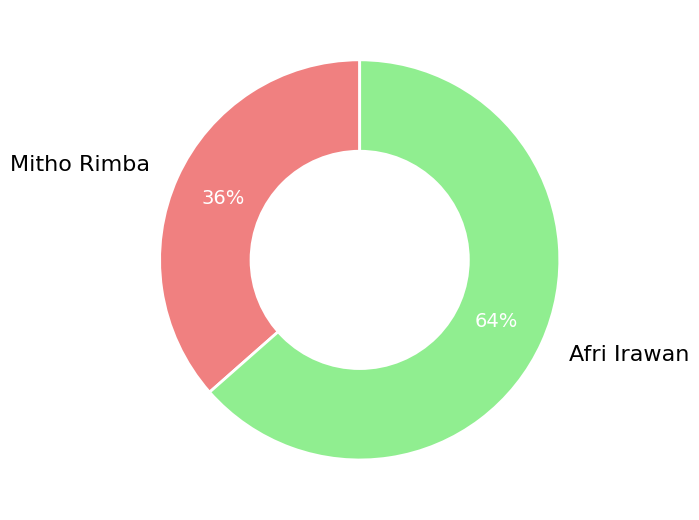

What percentage is the Mitho Rimba slice, to the nearest percent?

36%